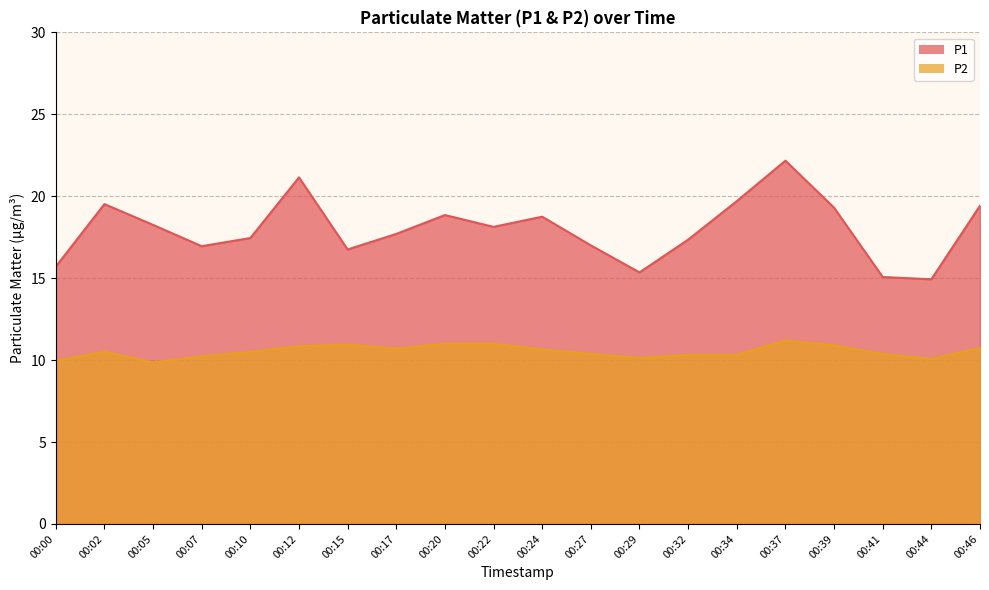

Rank the series at 00:20 from highest to lowest value.

P1, P2